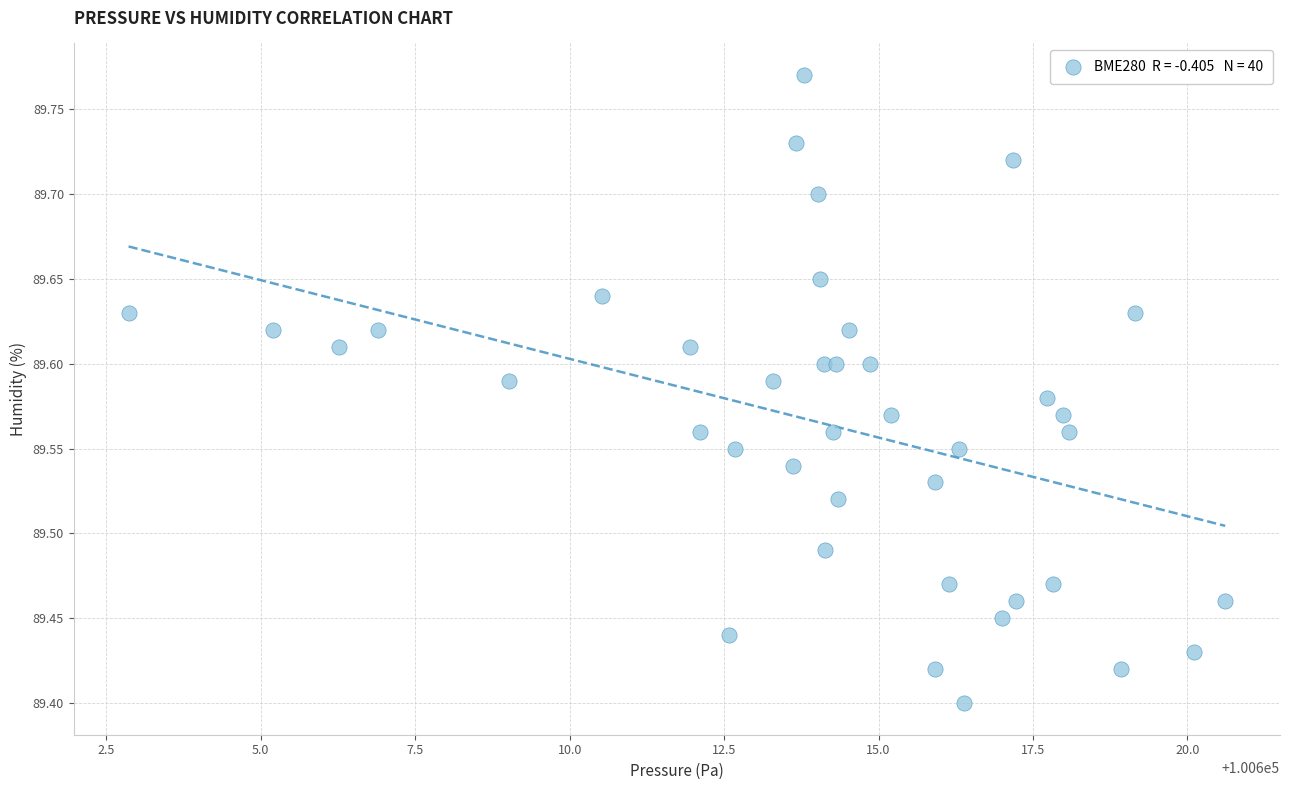

What is the range of Y values (max minus min)?

0.4